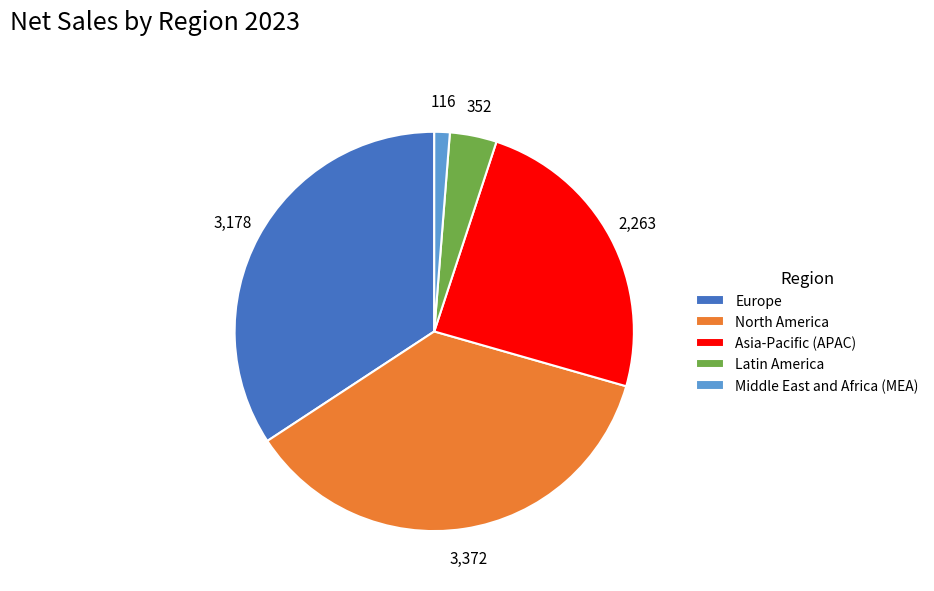

How many segments does this pie chart have?

5